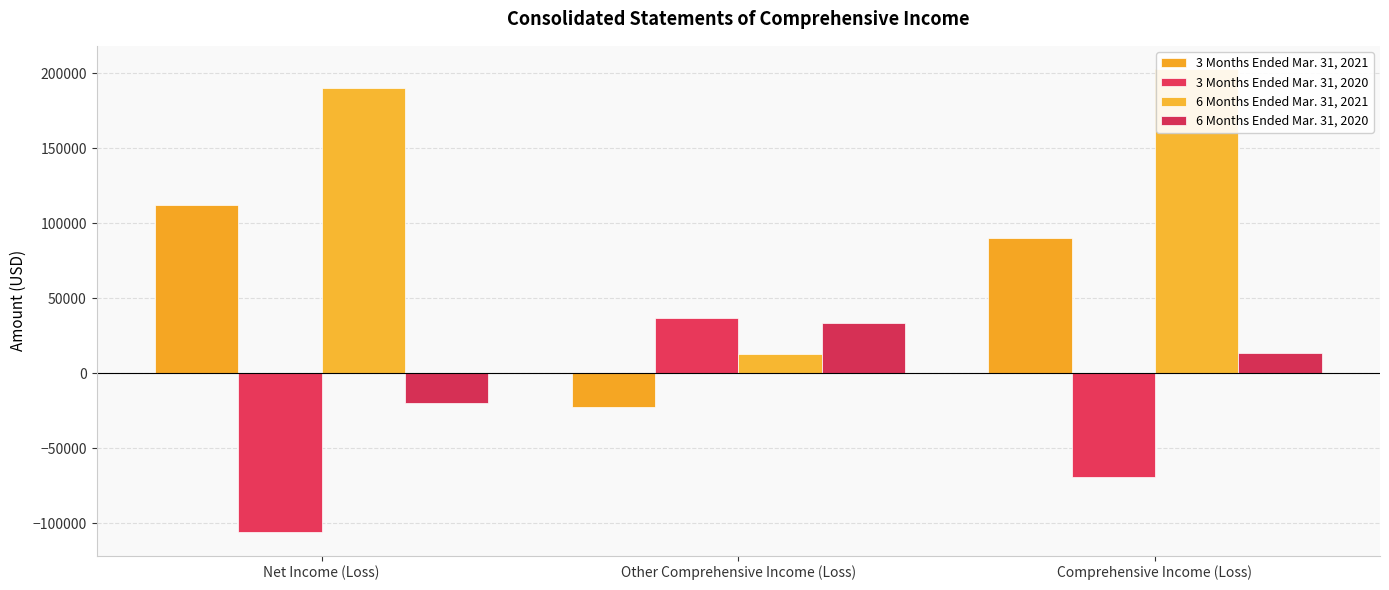

Rank the series by their maximum value, from lowest to highest.

6 Months Ended Mar. 31, 2020, 3 Months Ended Mar. 31, 2020, 3 Months Ended Mar. 31, 2021, 6 Months Ended Mar. 31, 2021